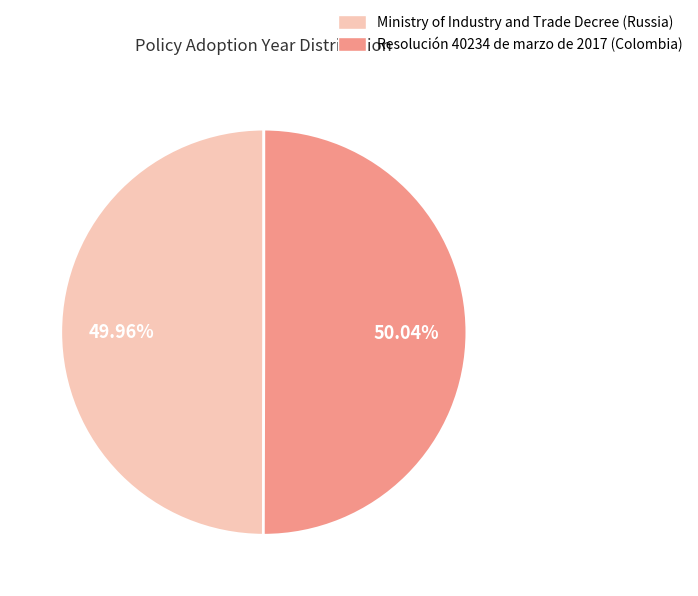

Does any single category account for the majority?

Yes